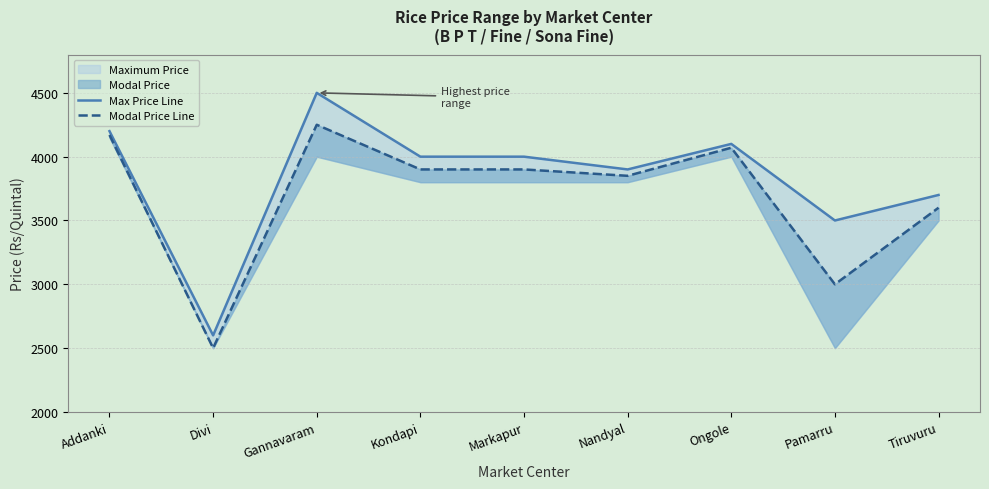

Where is the first local minimum for Max Price Line?

Divi